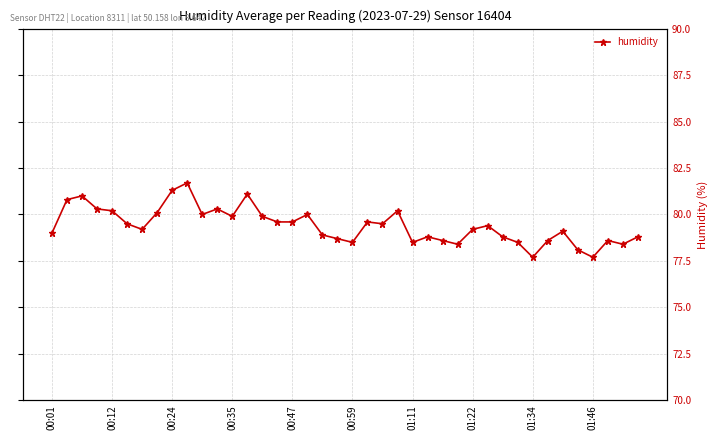

What is the average value?

79.4